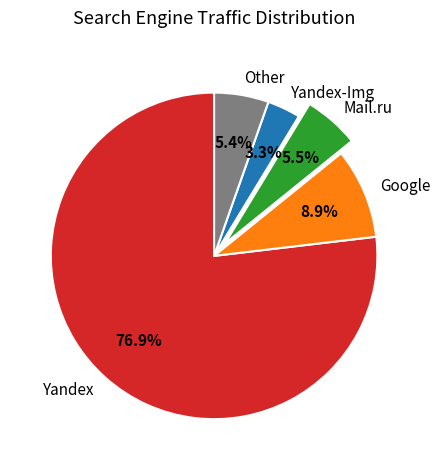

Between Mail.ru and Google, which is larger?

Google